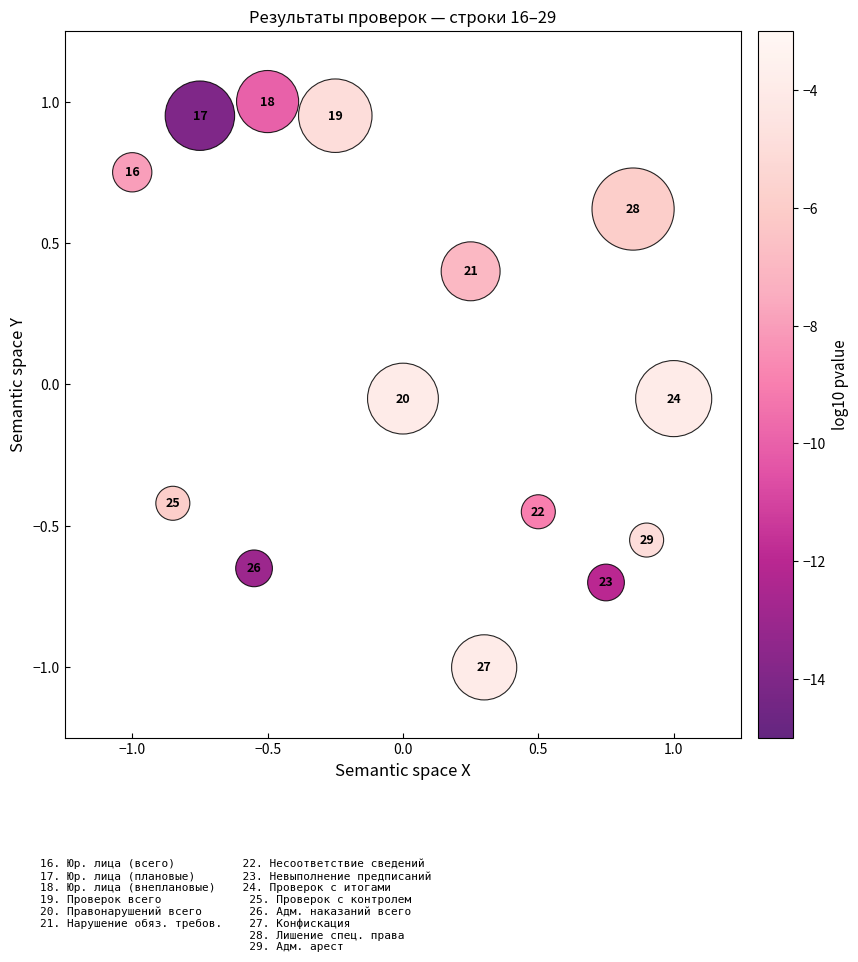

What is the range of X values (max minus min)?

2.0